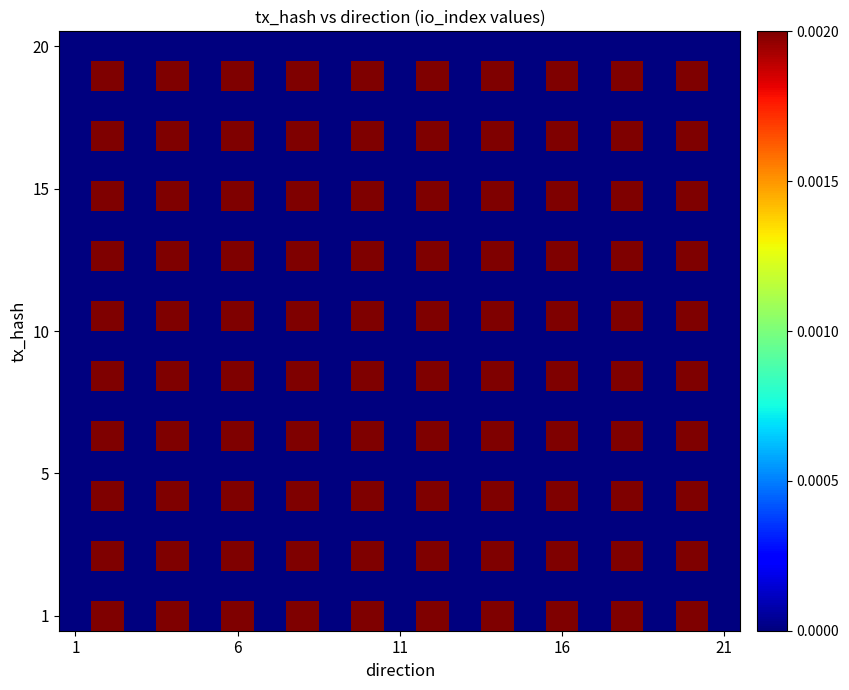

Which series has the largest range (max minus min)?

1